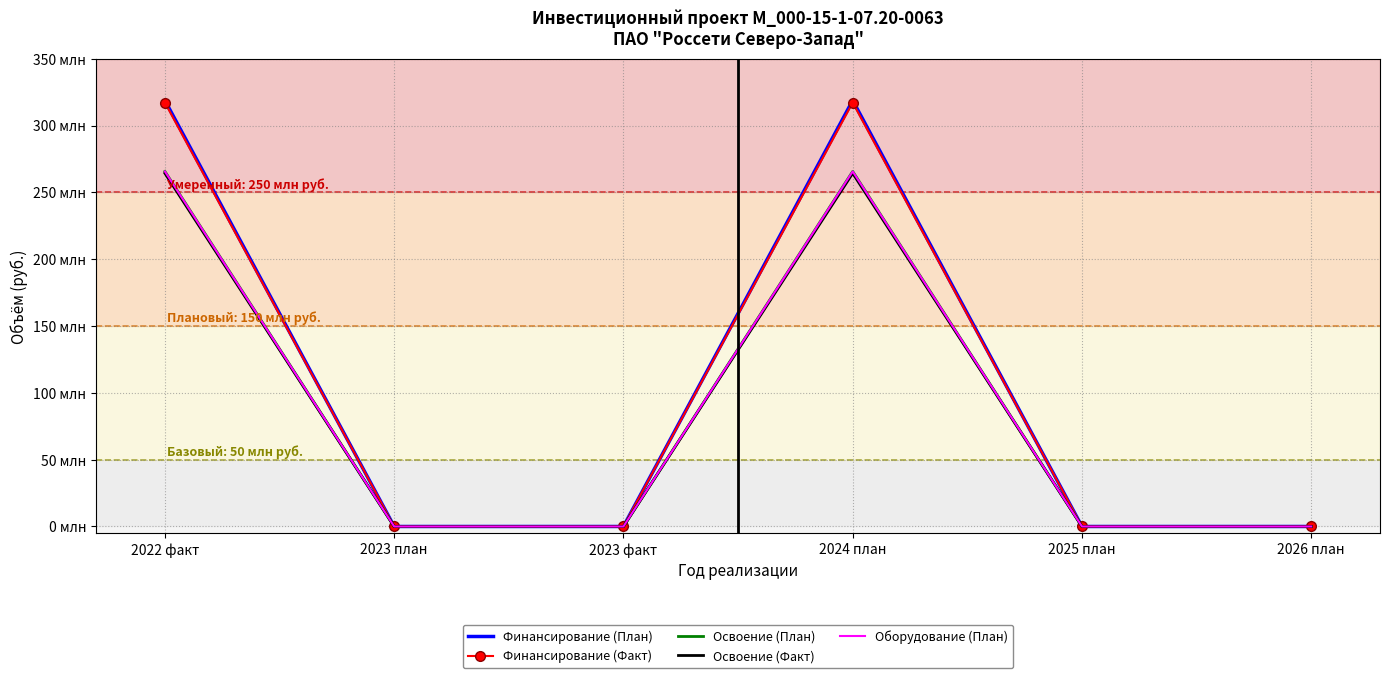

What is the value of the Финансирование (План) point at the 1st from the left?

318853156